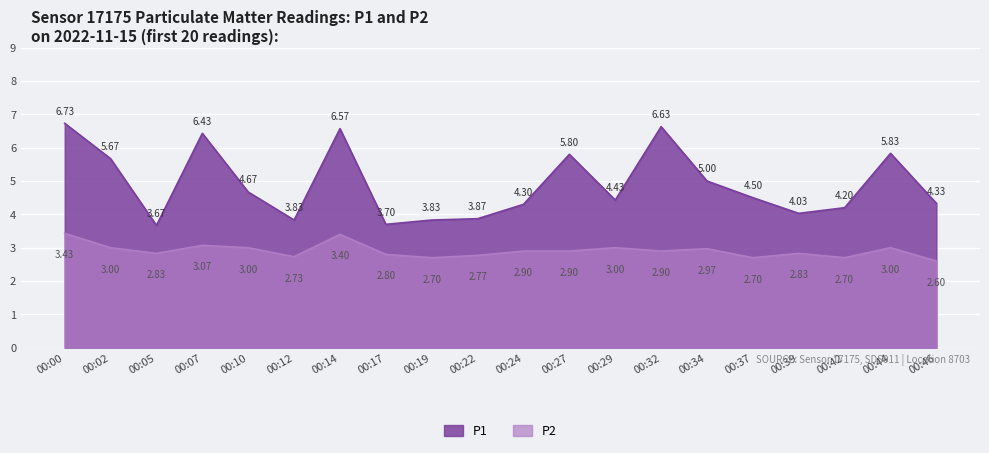

What is the average value of the P2 series?

2.9